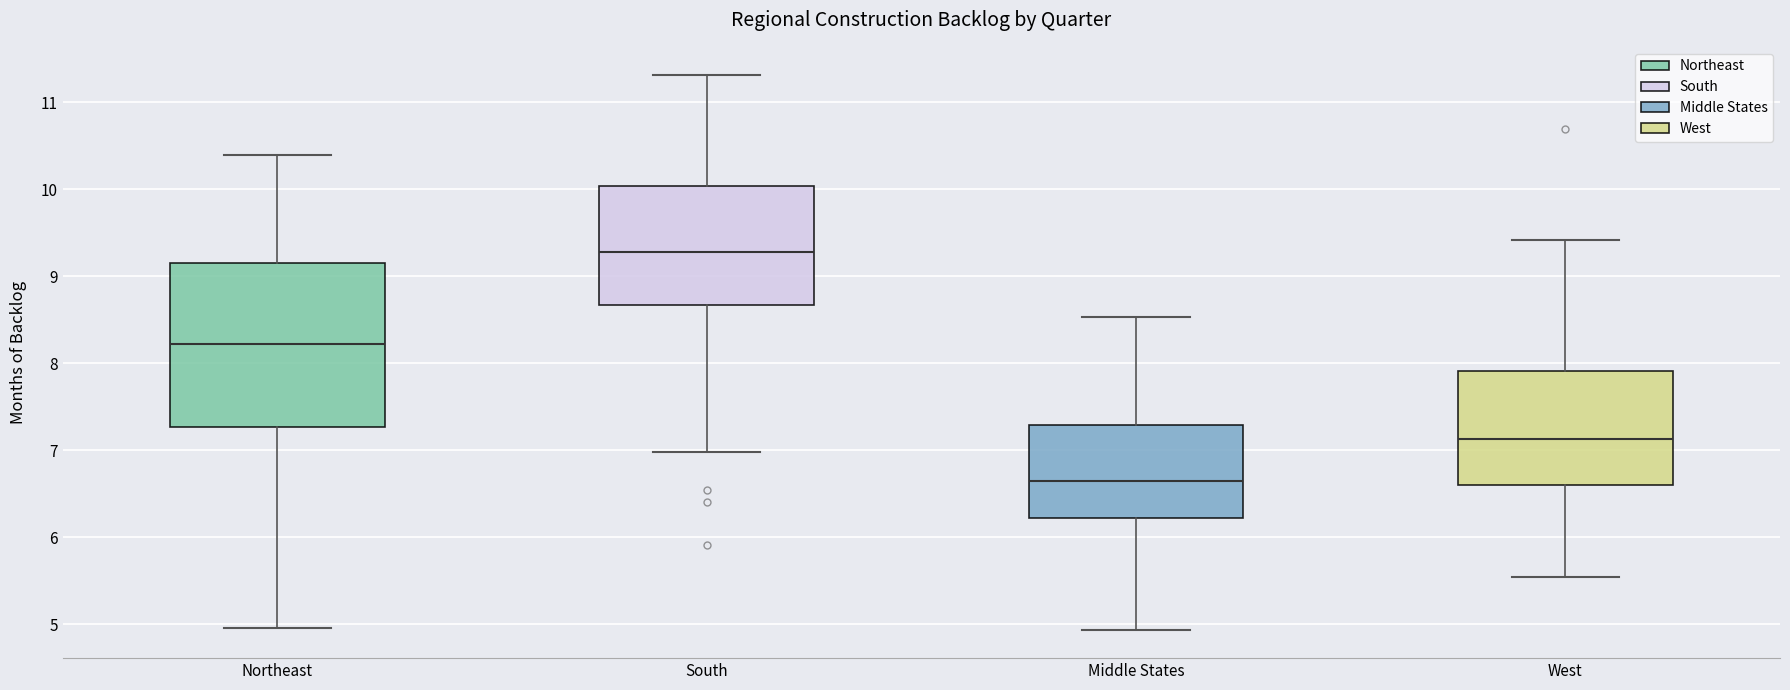

Which box's median line is the highest?

South